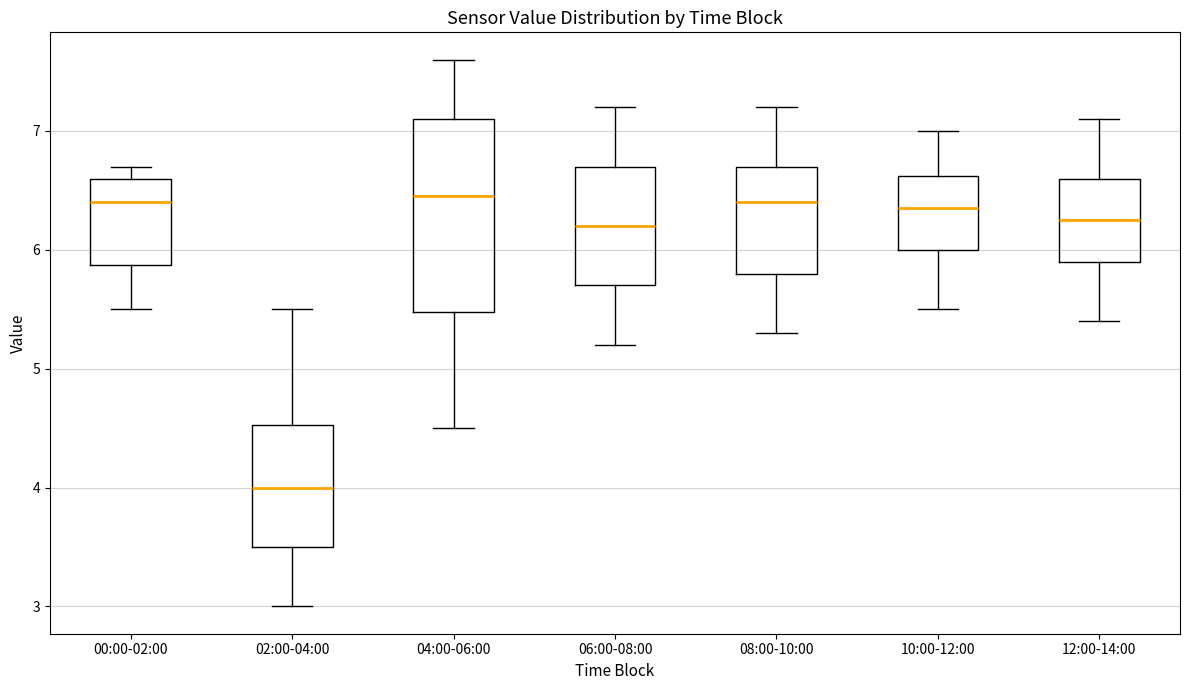

Reading left to right, read every box against the y-axis: the position of its median line, the range the box covers, and the ends of its whiskers. The values are not printed on the chart, so give them approximately, as read against the axis.

00:00-02:00: median 6.4, box 5.9 to 6.6, whiskers 5.5 to 6.7
02:00-04:00: median 4.0, box 3.5 to 4.5, whiskers 3.0 to 5.5
04:00-06:00: median 6.5, box 5.5 to 7.1, whiskers 4.5 to 7.6
06:00-08:00: median 6.2, box 5.7 to 6.7, whiskers 5.2 to 7.2
08:00-10:00: median 6.4, box 5.8 to 6.7, whiskers 5.3 to 7.2
10:00-12:00: median 6.4, box 6.0 to 6.6, whiskers 5.5 to 7.0
12:00-14:00: median 6.3, box 5.9 to 6.6, whiskers 5.4 to 7.1